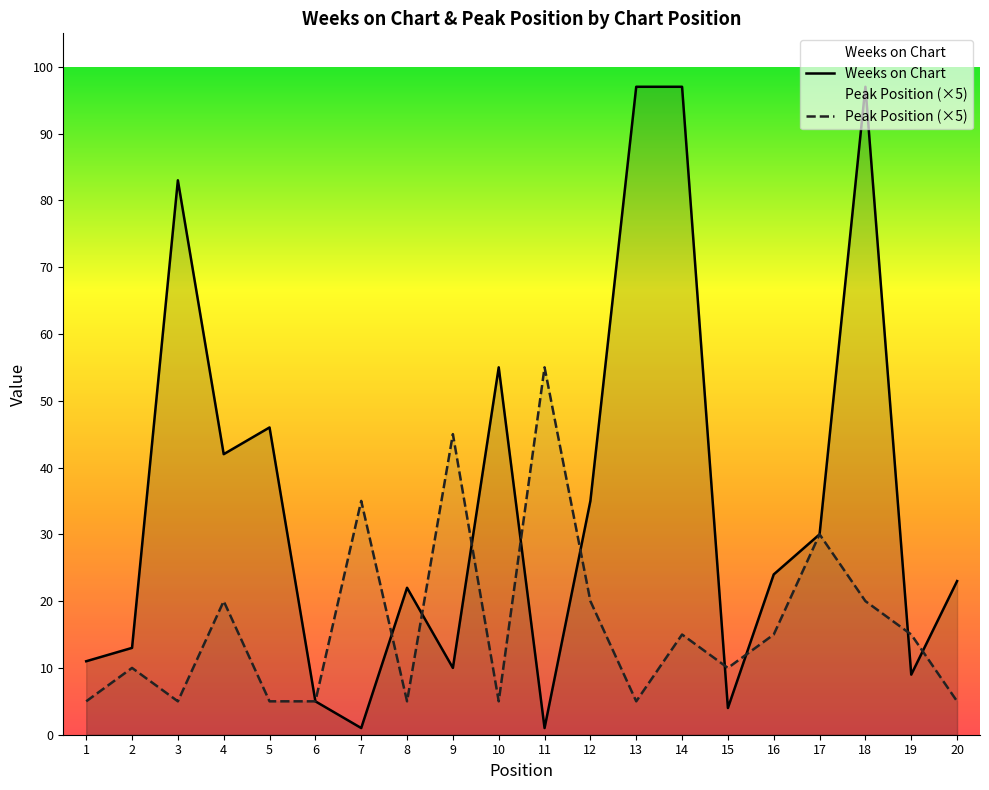

How many data points in Weeks on Chart are above 24?

9